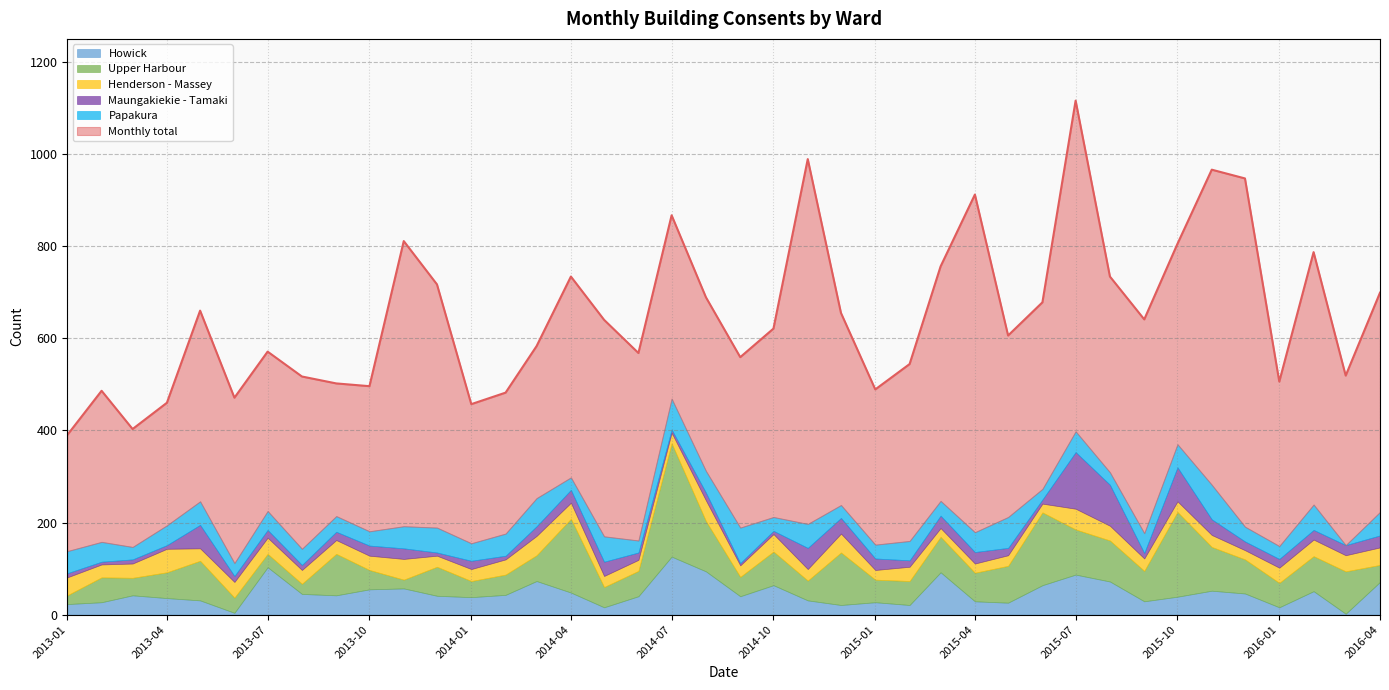

Reading left to right, what are all the values shown in this chart?

Monthly total: 2013-01=390	2013-02=486	2013-03=403	2013-04=460	2013-05=660	2013-06=471	2013-07=571	2013-08=517	2013-09=502	2013-10=496	2013-11=811	2013-12=717	2014-01=457	2014-02=482	2014-03=583	2014-04=734	2014-05=640	2014-06=568	2014-07=867	2014-08=689	2014-09=559	2014-10=621	2014-11=989	2014-12=655	2015-01=489	2015-02=544	2015-03=756	2015-04=912	2015-05=606	2015-06=678	2015-07=1116	2015-08=734	2015-09=641	2015-10=805	2015-11=966	2015-12=947	2016-01=506	2016-02=787	2016-03=519	2016-04=699
Howick: 2013-01=23	2013-02=27	2013-03=42	2013-04=36	2013-05=31	2013-06=4	2013-07=103	2013-08=45	2013-09=42	2013-10=55	2013-11=57	2013-12=41	2014-01=38	2014-02=43	2014-03=73	2014-04=48	2014-05=16	2014-06=40	2014-07=126	2014-08=94	2014-09=40	2014-10=64	2014-11=31	2014-12=21	2015-01=27	2015-02=21	2015-03=92	2015-04=29	2015-05=26	2015-06=64	2015-07=87	2015-08=72	2015-09=29	2015-10=39	2015-11=52	2015-12=46	2016-01=16	2016-02=51	2016-03=2	2016-04=71
Upper Harbour: 2013-01=19	2013-02=54	2013-03=38	2013-04=56	2013-05=86	2013-06=33	2013-07=29	2013-08=22	2013-09=90	2013-10=42	2013-11=19	2013-12=63	2014-01=35	2014-02=44	2014-03=56	2014-04=160	2014-05=44	2014-06=55	2014-07=246	2014-08=109	2014-09=42	2014-10=73	2014-11=43	2014-12=114	2015-01=49	2015-02=52	2015-03=77	2015-04=62	2015-05=80	2015-06=158	2015-07=98	2015-08=89	2015-09=66	2015-10=184	2015-11=95	2015-12=74	2016-01=53	2016-02=76	2016-03=92	2016-04=37
Henderson - Massey: 2013-01=39	2013-02=28	2013-03=31	2013-04=51	2013-05=27	2013-06=34	2013-07=35	2013-08=30	2013-09=30	2013-10=31	2013-11=45	2013-12=24	2014-01=26	2014-02=33	2014-03=42	2014-04=35	2014-05=24	2014-06=24	2014-07=23	2014-08=45	2014-09=25	2014-10=38	2014-11=25	2014-12=41	2015-01=21	2015-02=31	2015-03=19	2015-04=20	2015-05=23	2015-06=19	2015-07=45	2015-08=32	2015-09=27	2015-10=23	2015-11=26	2015-12=20	2016-01=33	2016-02=36	2016-03=35	2016-04=38
Maungakiekie - Tamaki: 2013-01=9	2013-02=6	2013-03=9	2013-04=8	2013-05=51	2013-06=13	2013-07=17	2013-08=11	2013-09=18	2013-10=22	2013-11=23	2013-12=7	2014-01=18	2014-02=8	2014-03=21	2014-04=28	2014-05=31	2014-06=16	2014-07=7	2014-08=17	2014-09=5	2014-10=7	2014-11=46	2014-12=34	2015-01=25	2015-02=14	2015-03=27	2015-04=25	2015-05=16	2015-06=9	2015-07=123	2015-08=89	2015-09=12	2015-10=74	2015-11=34	2015-12=19	2016-01=19	2016-02=21	2016-03=22	2016-04=26
Papakura: 2013-01=48	2013-02=43	2013-03=27	2013-04=43	2013-05=51	2013-06=28	2013-07=41	2013-08=35	2013-09=34	2013-10=31	2013-11=48	2013-12=54	2014-01=38	2014-02=48	2014-03=61	2014-04=27	2014-05=55	2014-06=26	2014-07=67	2014-08=47	2014-09=77	2014-10=30	2014-11=52	2014-12=28	2015-01=30	2015-02=42	2015-03=32	2015-04=43	2015-05=67	2015-06=23	2015-07=45	2015-08=27	2015-09=43	2015-10=50	2015-11=75	2015-12=32	2016-01=28	2016-02=55	2016-03=0	2016-04=51